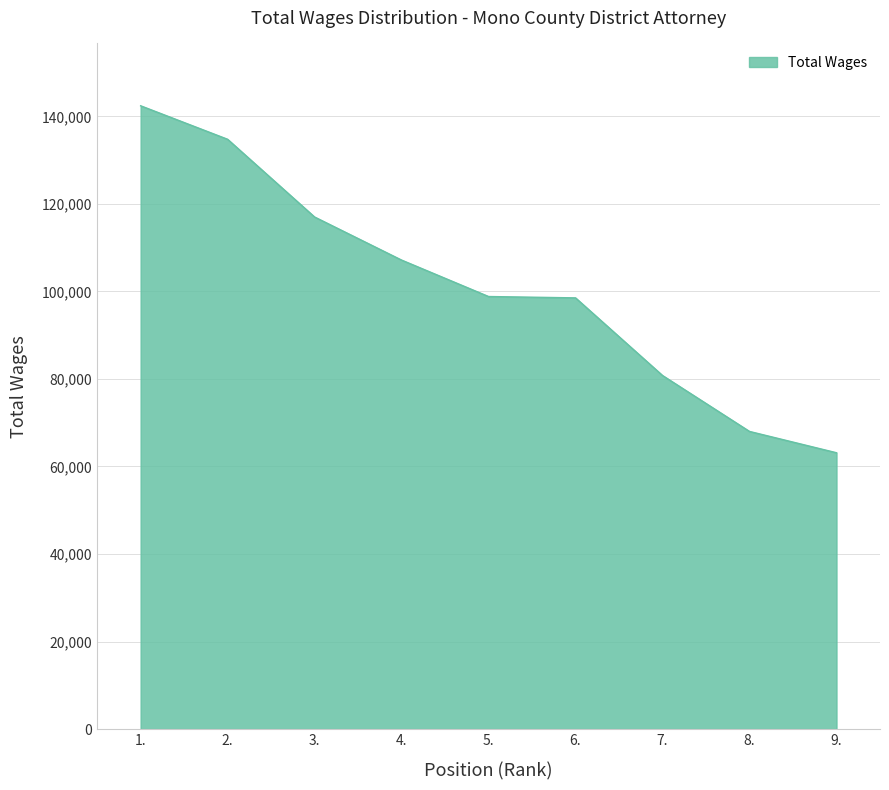

What is the difference between the values at 8. and 2.?

66758